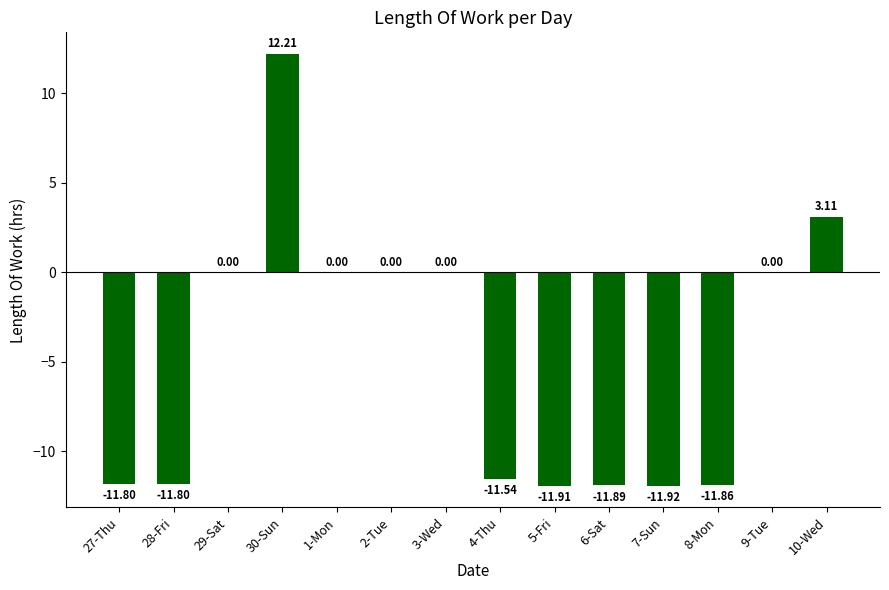

What is the sum of the values at 29-Sat and 6-Sat?

-11.9